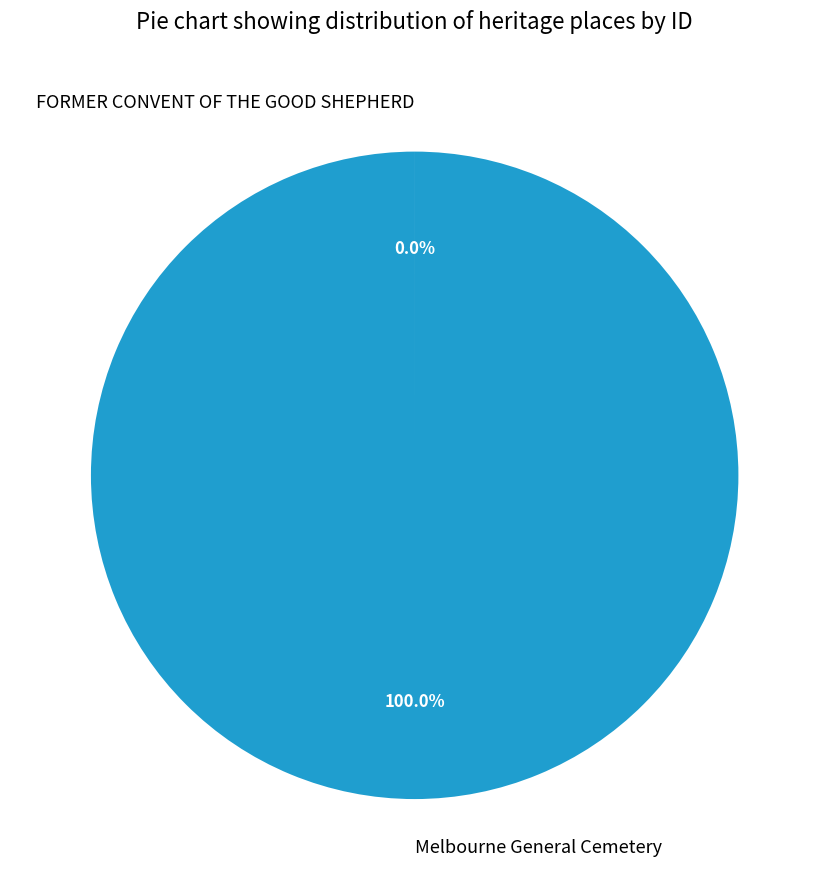

Which category has the biggest portion of the pie?

Melbourne General Cemetery